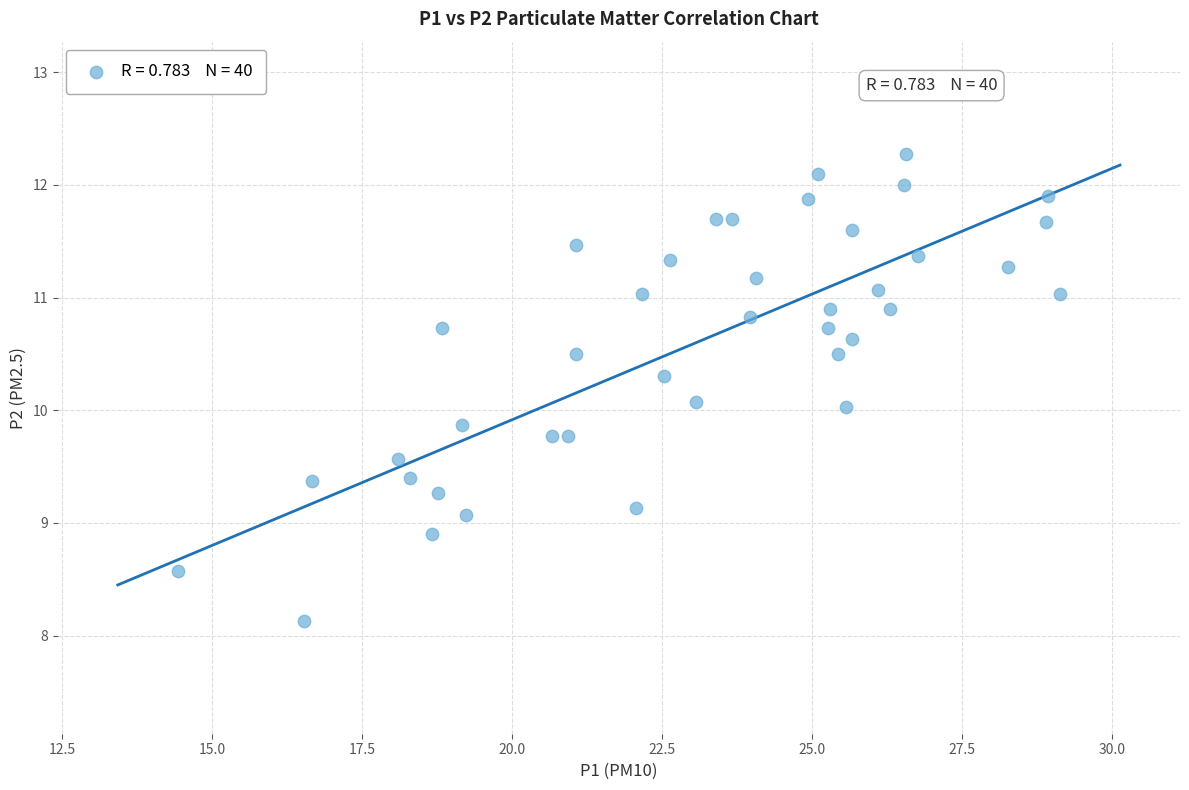

What is the range of Y values (max minus min)?

4.1